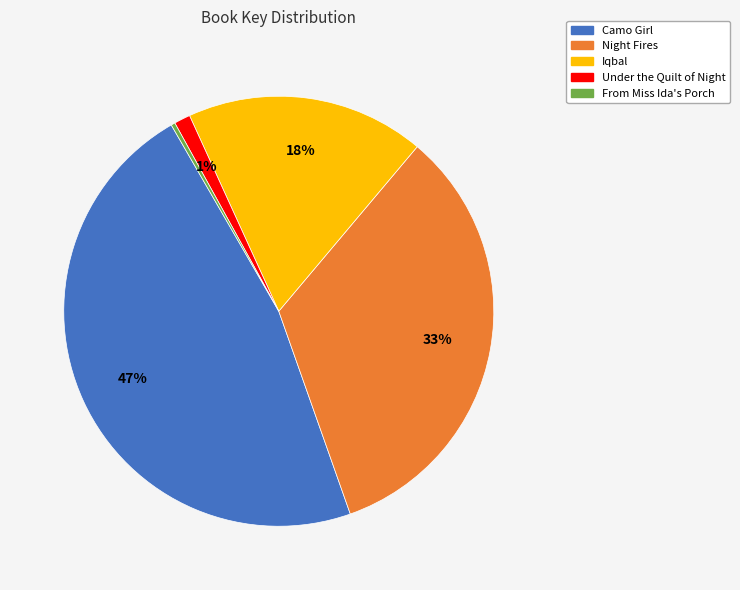

To the nearest percent, what percentage of the pie is Night Fires?

33%